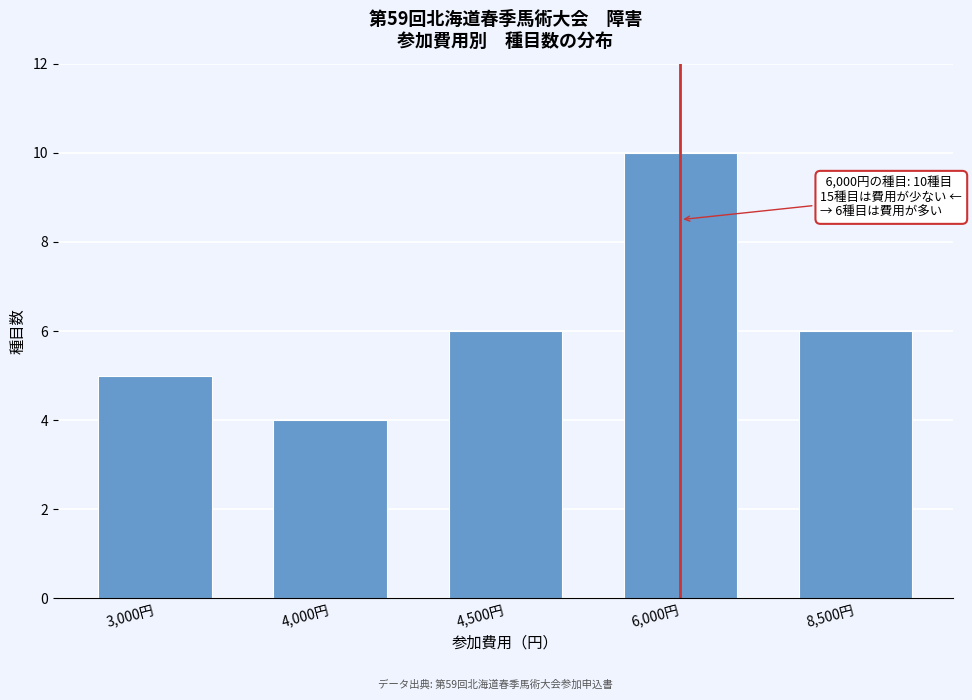

Reading right to left, extract all data points from this chart.

6	10	6	4	5